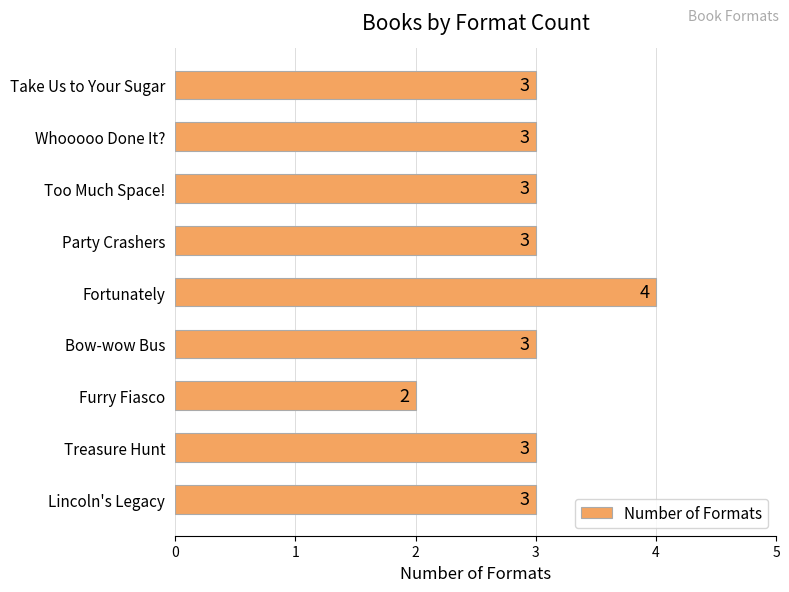

Is it true that the value at Take Us to Your Sugar is 3?

True